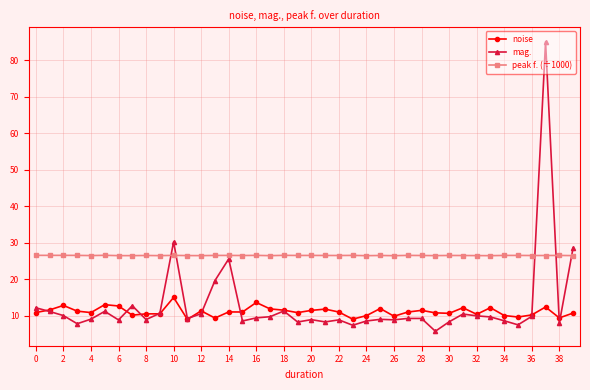

What are all the series names shown in the legend?

noise, mag., peak f. (÷1000)